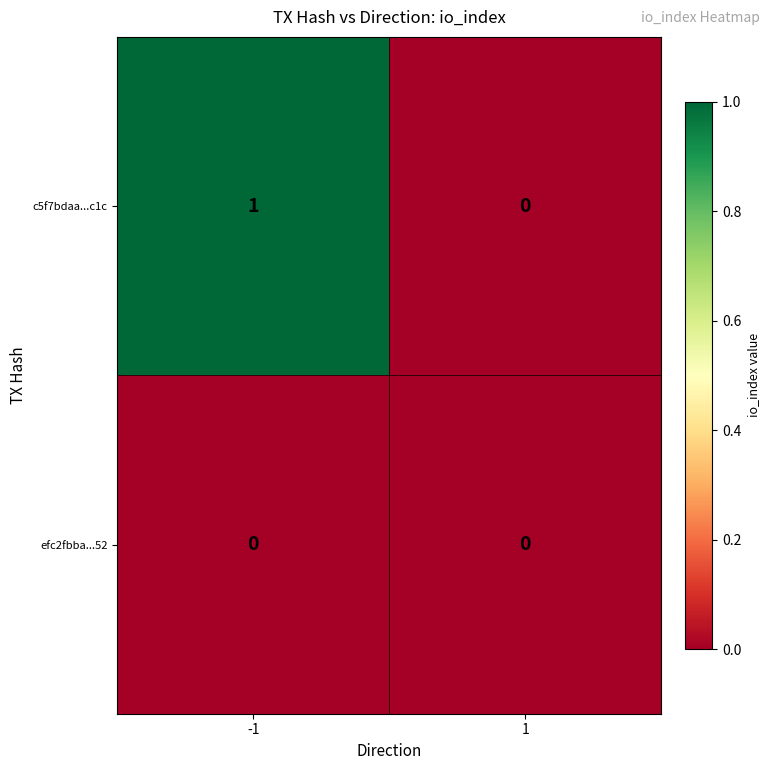

Count the number of data series in this chart.

2